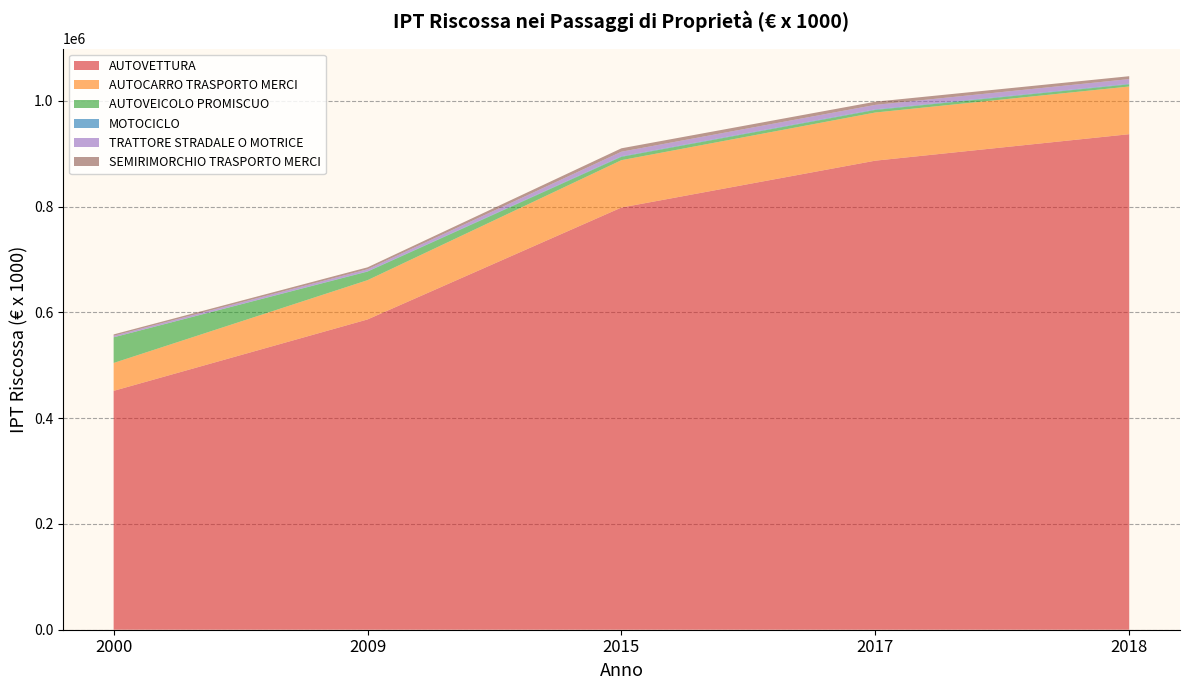

Reading left to right, transcribe all the data shown in this chart.

AUTOVETTURA: 451565.8	586582.2	798161.2	886764.8	936806.8
AUTOCARRO TRASPORTO MERCI: 52723.5	74245.5	89548.0	91042.8	90166.9
AUTOVEICOLO PROMISCUO: 48506.2	16221.7	6359.0	4877.3	4100.5
MOTOCICLO: 89.0	551.9	1044.3	1126.2	1128.0
TRATTORE STRADALE O MOTRICE: 2773.3	3893.3	8574.0	8449.6	8789.4
SEMIRIMORCHIO TRASPORTO MERCI: 2634.8	3613.2	6461.3	5985.4	5437.3